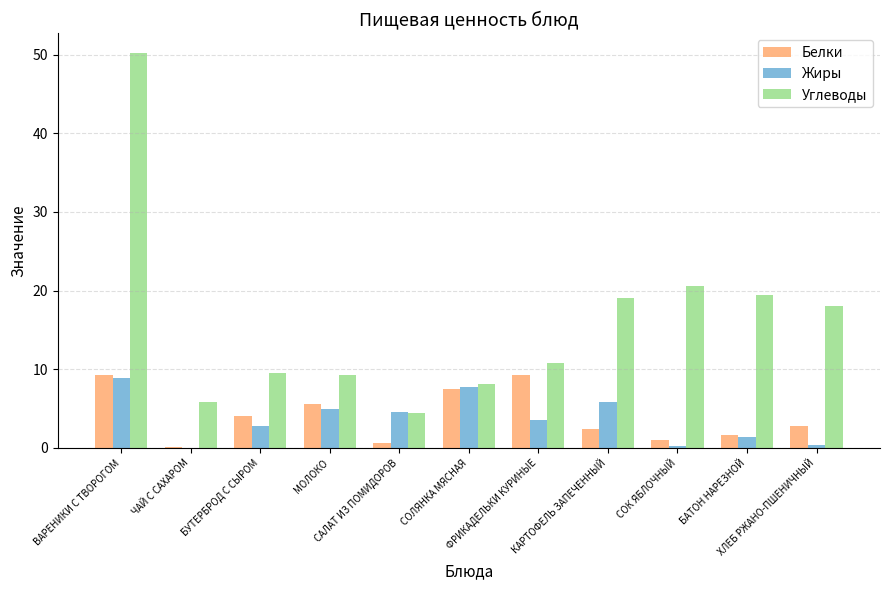

How many series are shown in this chart?

3